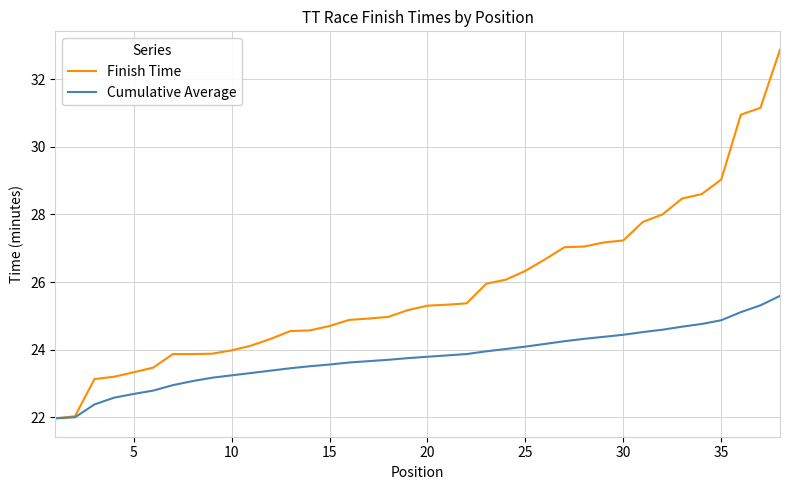

List the series in order of their peak value, lowest first.

Cumulative Average, Finish Time